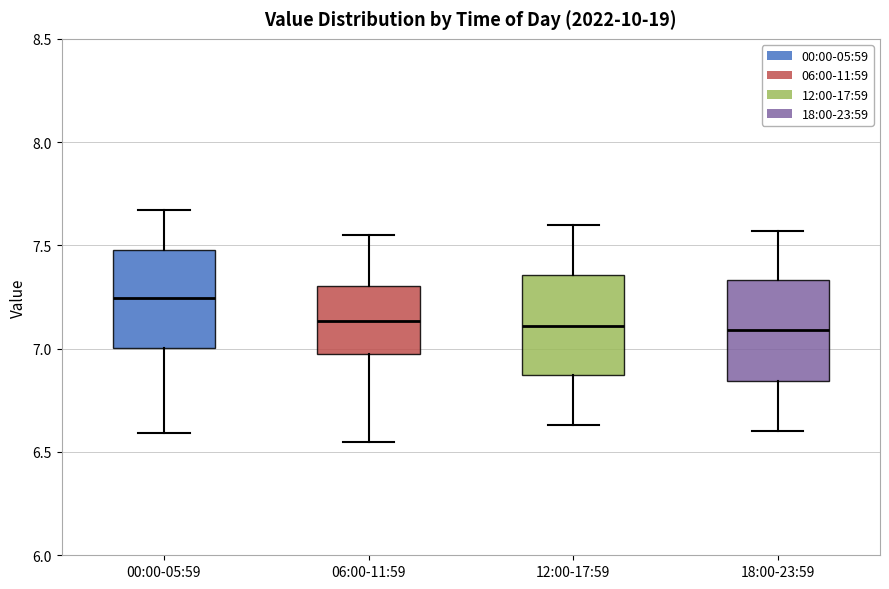

Reading left to right, transcribe this box plot: for each box, give where its median line is, the range the box spans, and where its two whiskers end, as read against the y-axis. The values are not printed on the chart, so give them approximately, as read against the axis.

00:00-05:59: median 7.25, box 7.00 to 7.50, whiskers 6.60 to 7.65
06:00-11:59: median 7.15, box 6.95 to 7.30, whiskers 6.55 to 7.55
12:00-17:59: median 7.10, box 6.85 to 7.35, whiskers 6.65 to 7.60
18:00-23:59: median 7.10, box 6.85 to 7.35, whiskers 6.60 to 7.55